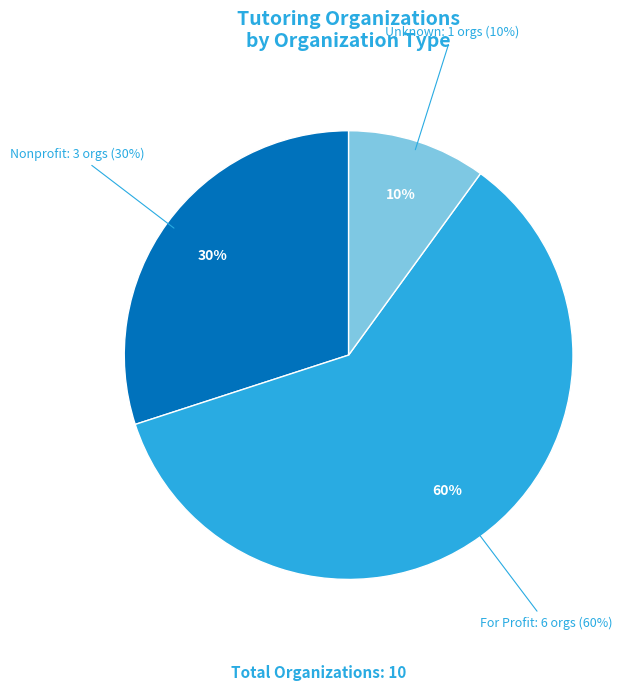

The Math Makes Sense slice represents 18% of the pie. True or false?

False